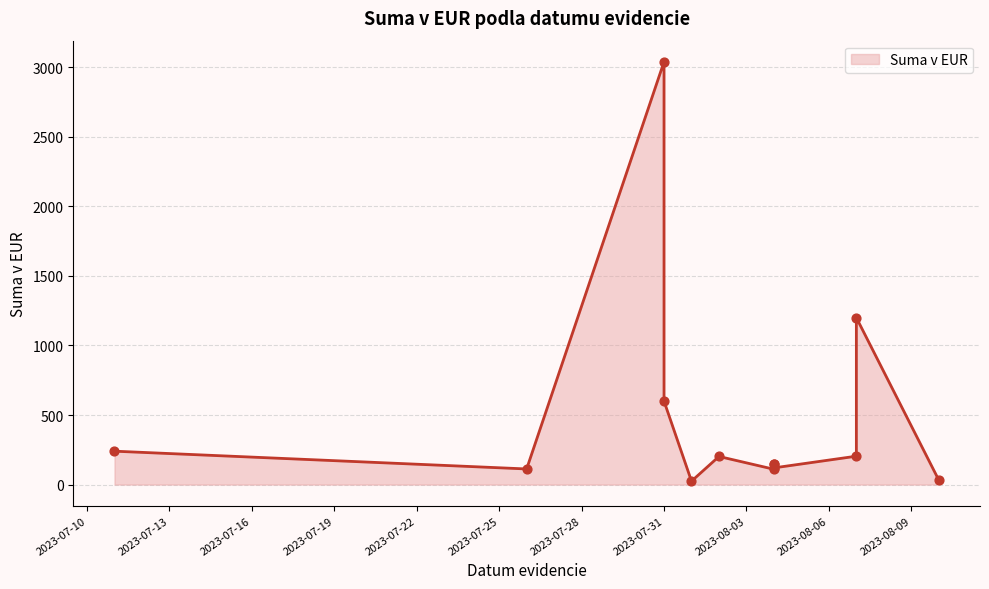

What is the change in value from 2023-08-02 to 2023-08-04?

-92.0